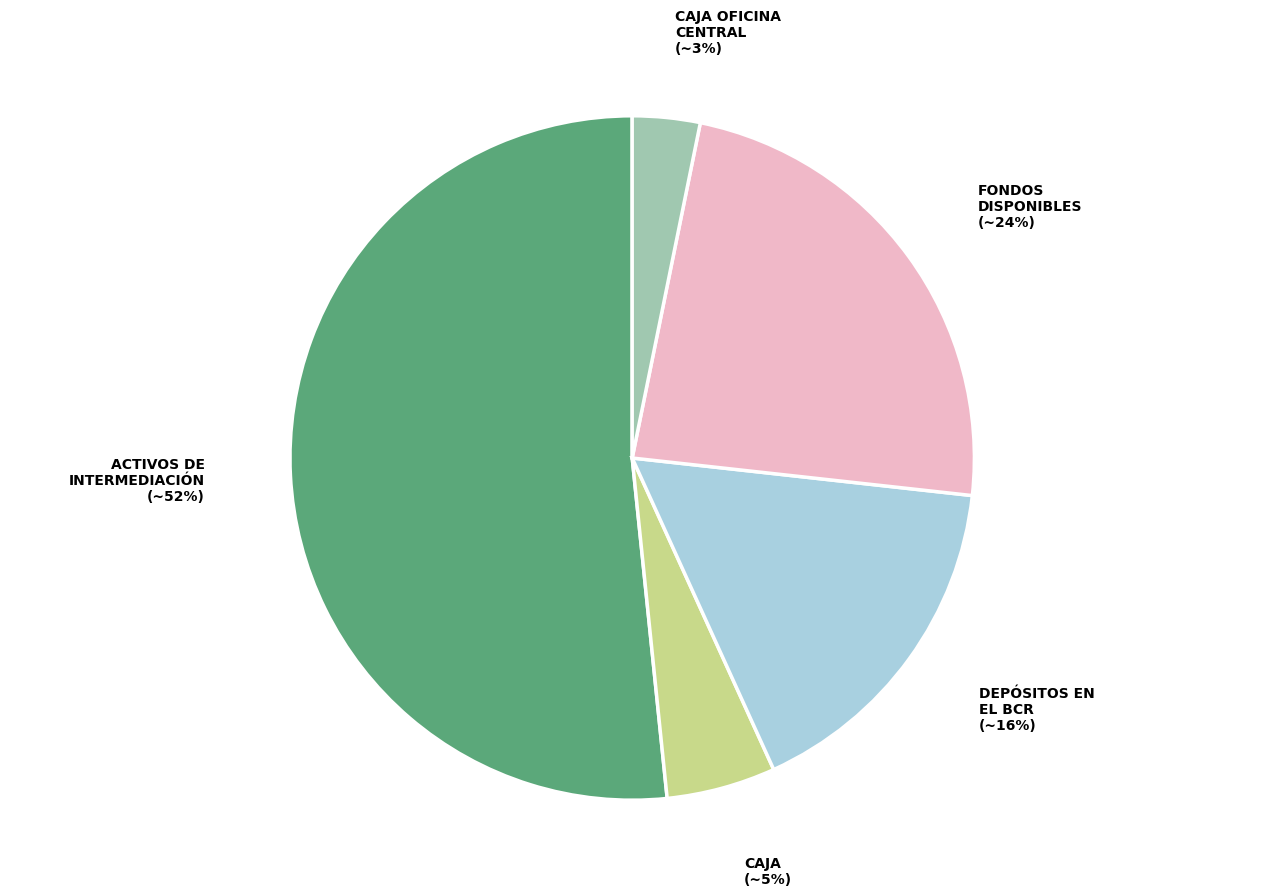

Which slice represents more than half of the pie?

ACTIVOS DE INTERMEDIACIÓN